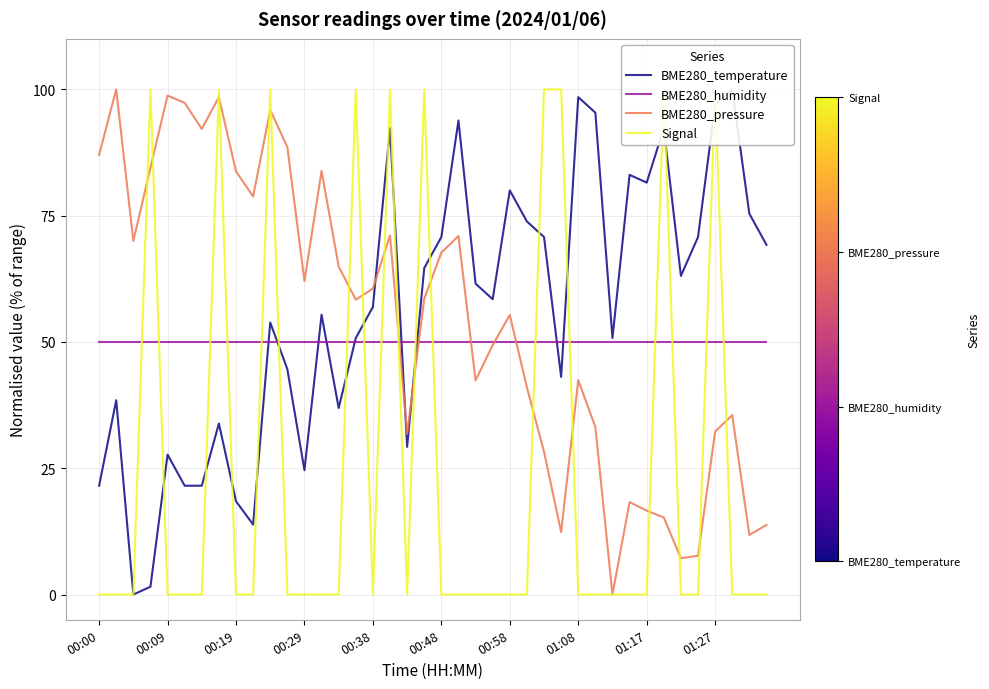

True or false: Signal has more than 1 points higher than both neighbors.

True